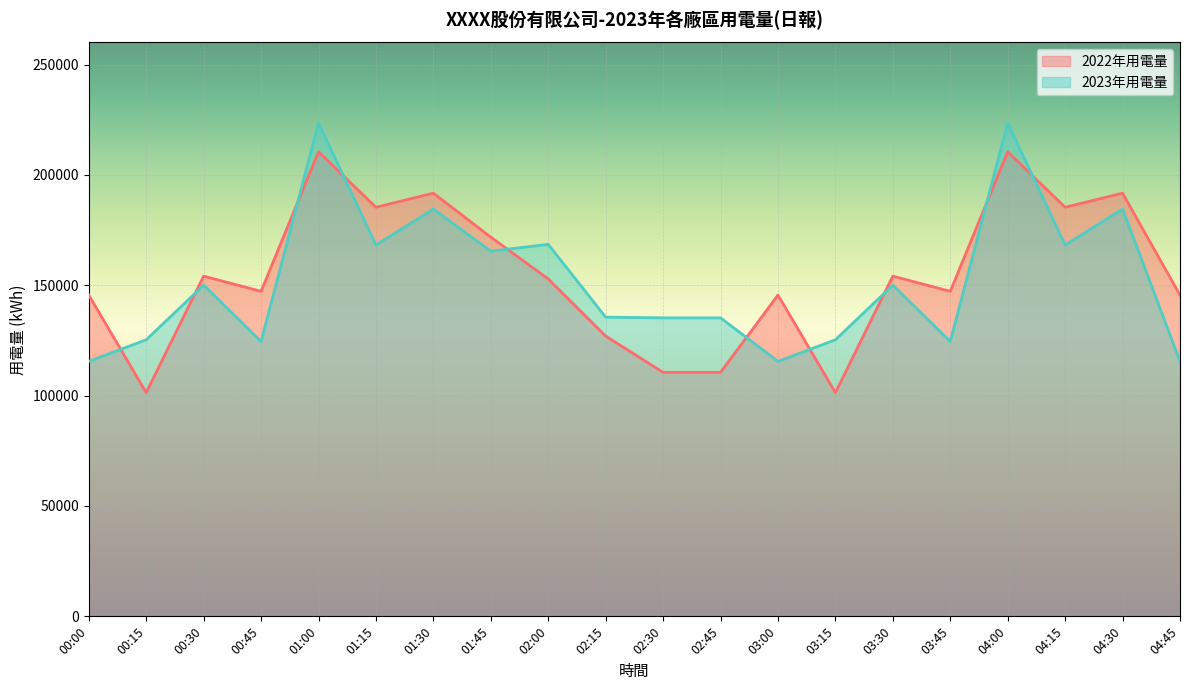

Reading left to right, extract all data points from this chart.

2022年用電量: 145560.6	101351.5	154144.3	147259.8	210479.7	185358.1	191718.5	171797.0	152864.4	126978.0	110548.9	110548.9	145560.6	101351.5	154144.3	147259.8	210479.7	185358.1	191718.5	145560.6
2023年用電量: 115521.0	125315.0	150055.3	124544.0	223541.0	168240.0	184541.0	165458.0	168541.0	135555.0	135247.0	135247.0	115521.0	125315.0	150055.3	124544.0	223541.0	168240.0	184541.0	115521.0